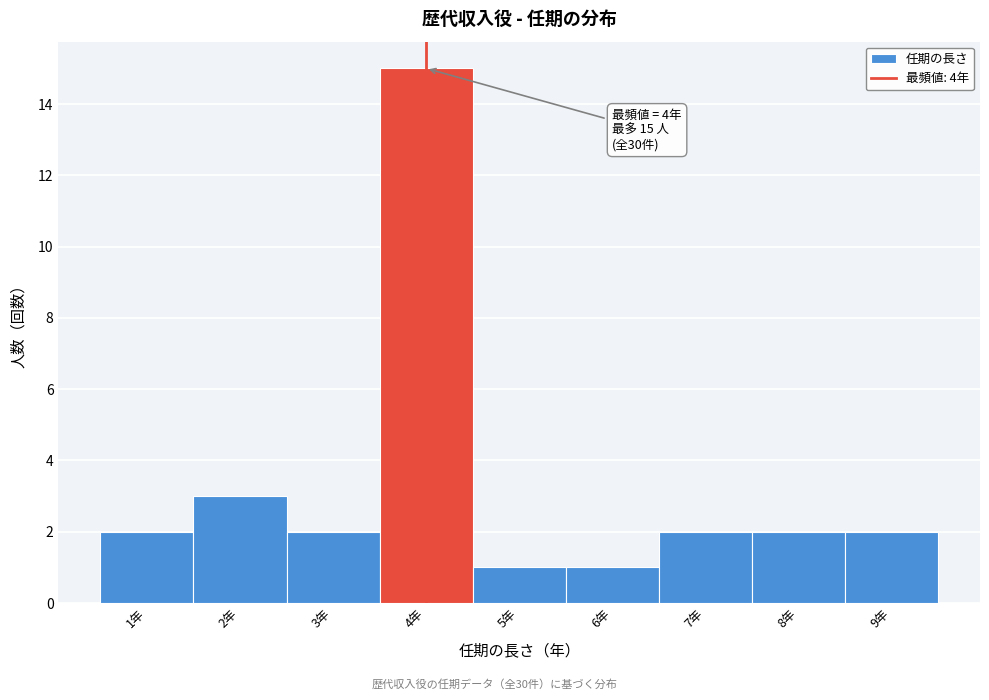

Over which range of the x-axis is the bar tallest?

3.5 to 4.5